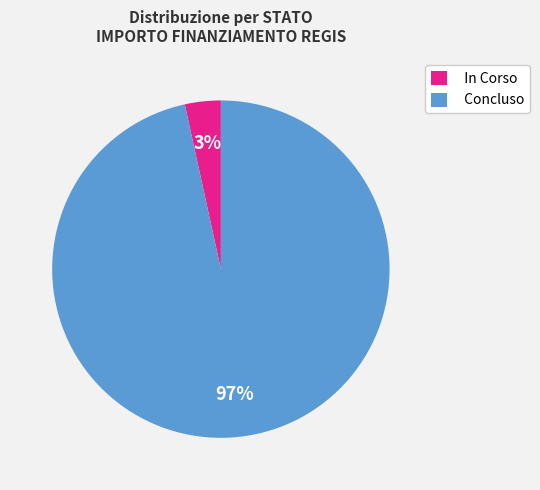

Is there any slice that represents more than half of the pie?

Yes